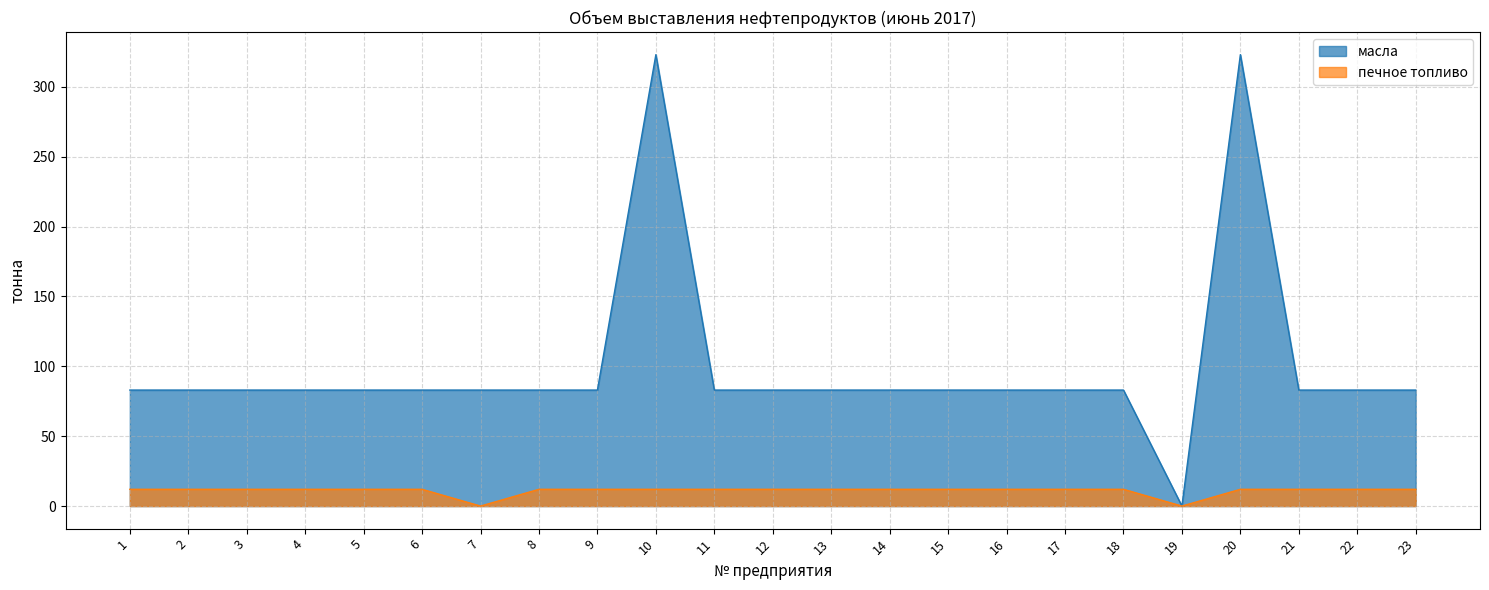

How many distinct data groups are displayed?

2